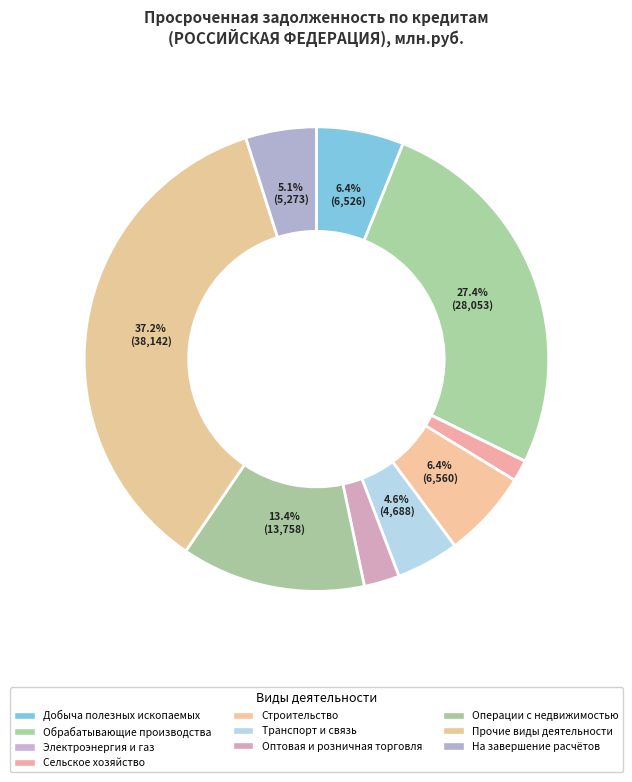

What is the change in value from строительство to прочие виды деятельности?

+31582